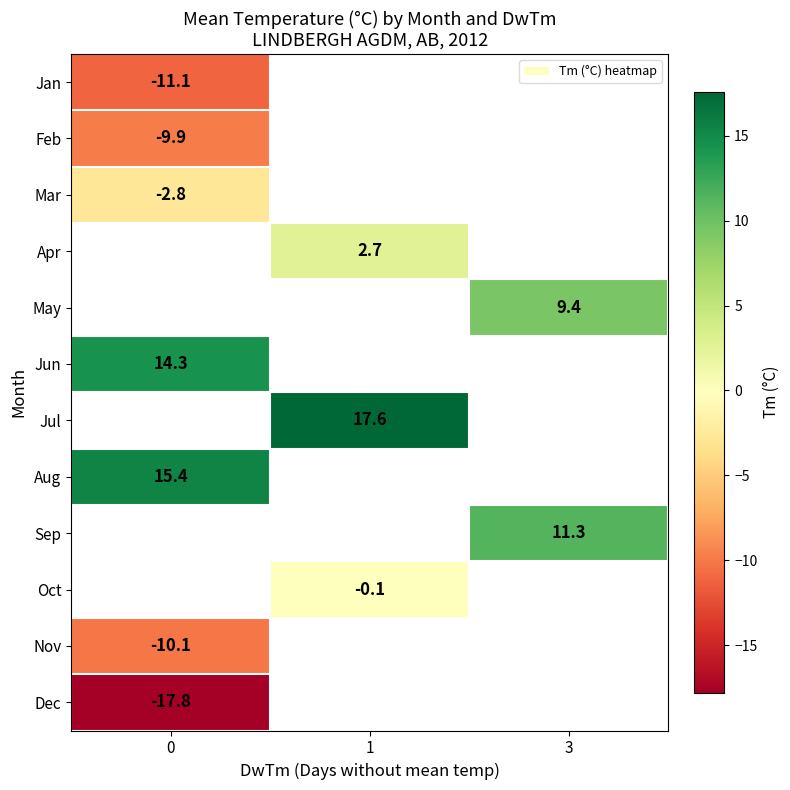

Is it true that May equals 13.9 at 3?

False